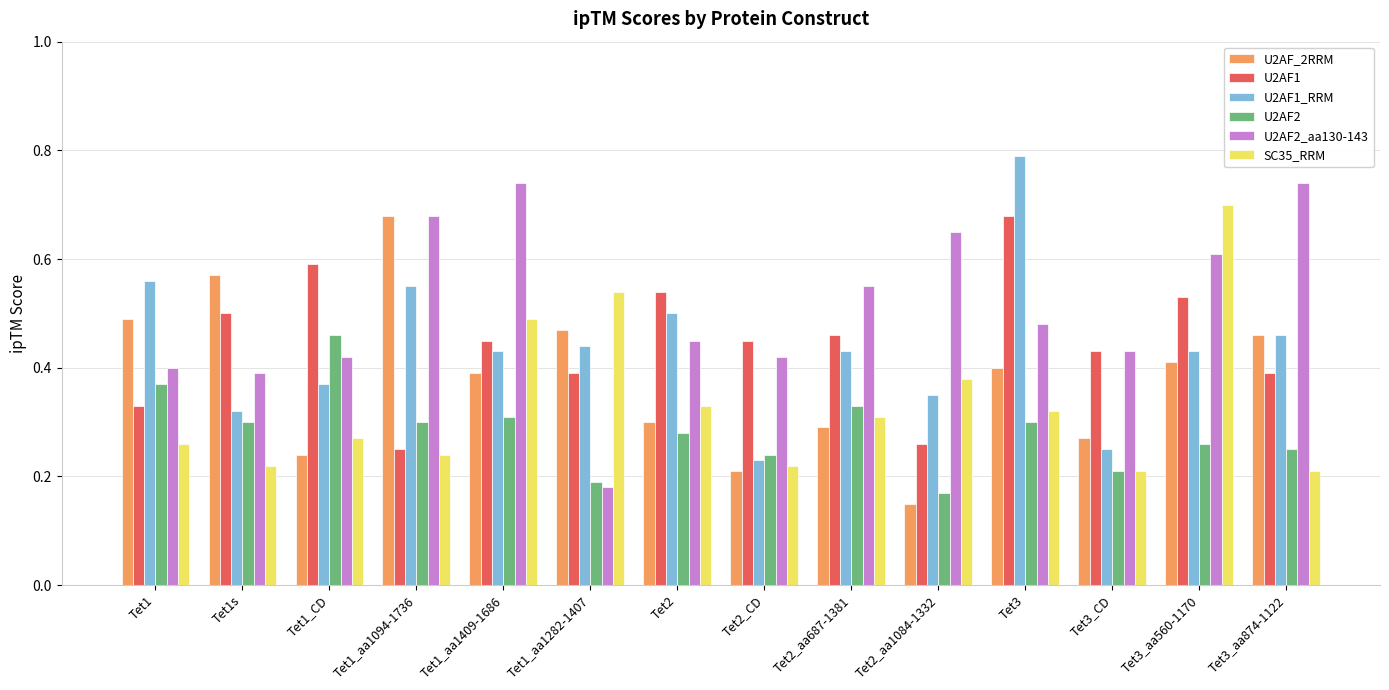

The value of SC35_RRM at Tet2_CD is 0.2. True or false?

True